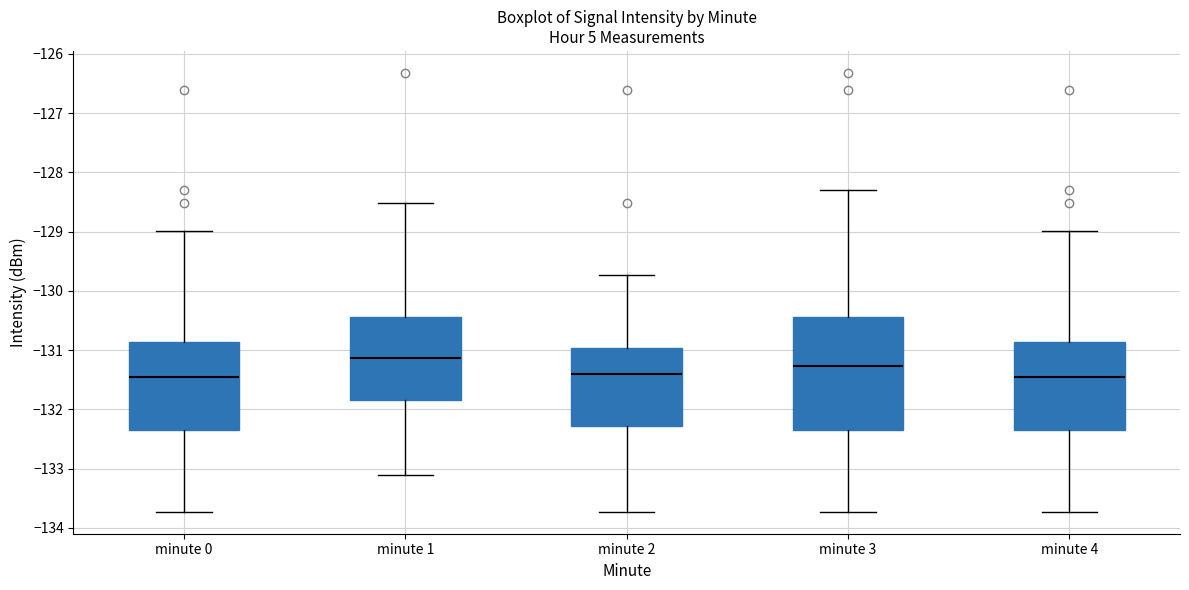

Where is the lower edge of the box for minute 4 on the y-axis? The values are not printed on the chart, so give them approximately, as read against the axis.

-132.3